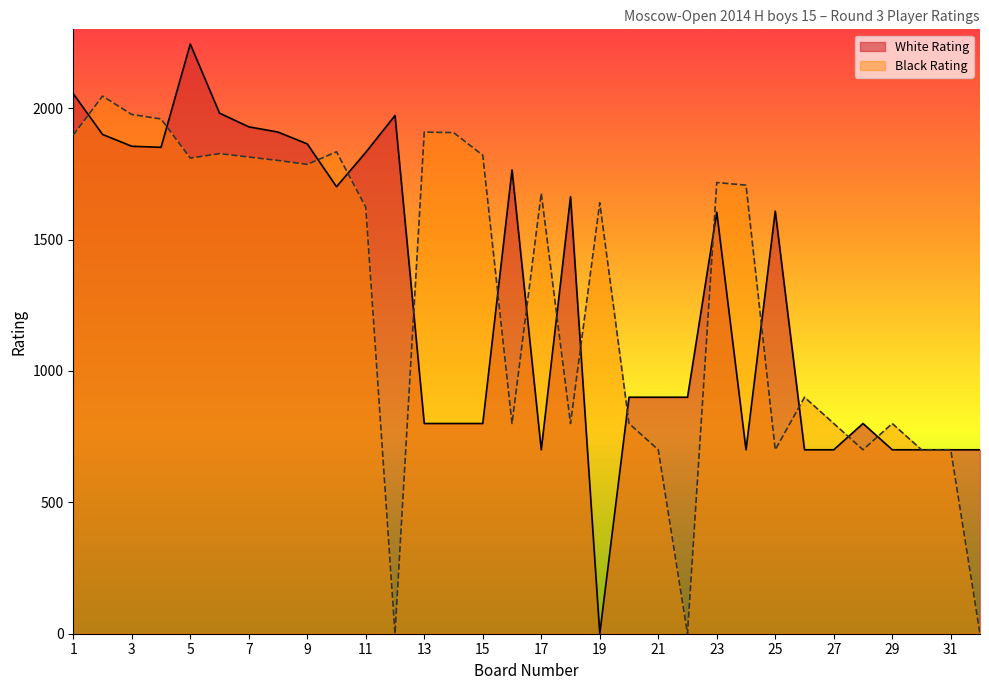

True or false: White Rating and Black Rating intersect in this chart.

True